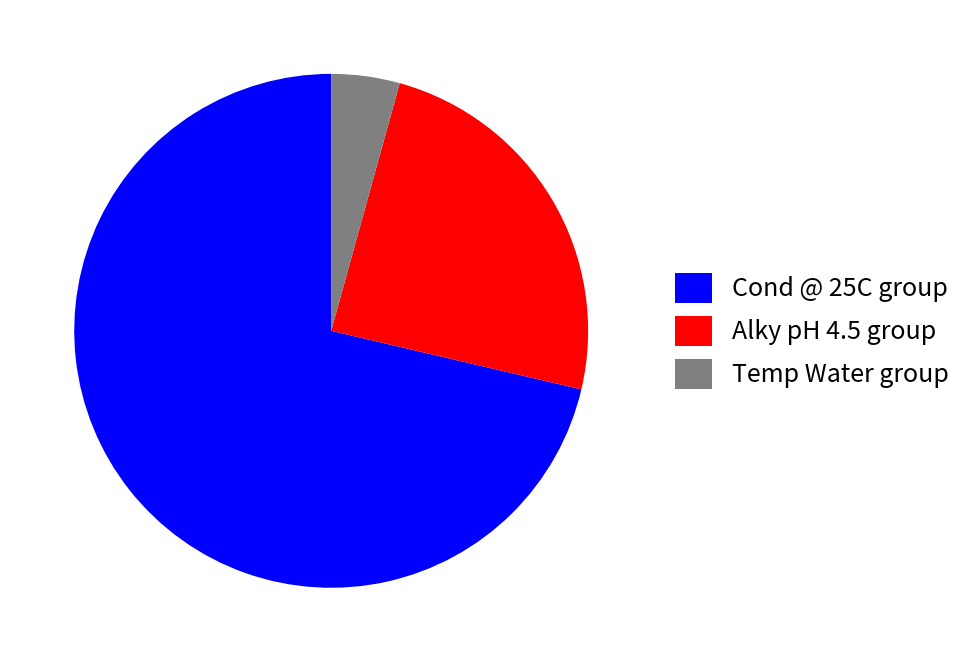

Rank the categories by value from lowest to highest.

Temp Water group, Alky pH 4.5 group, Cond @ 25C group